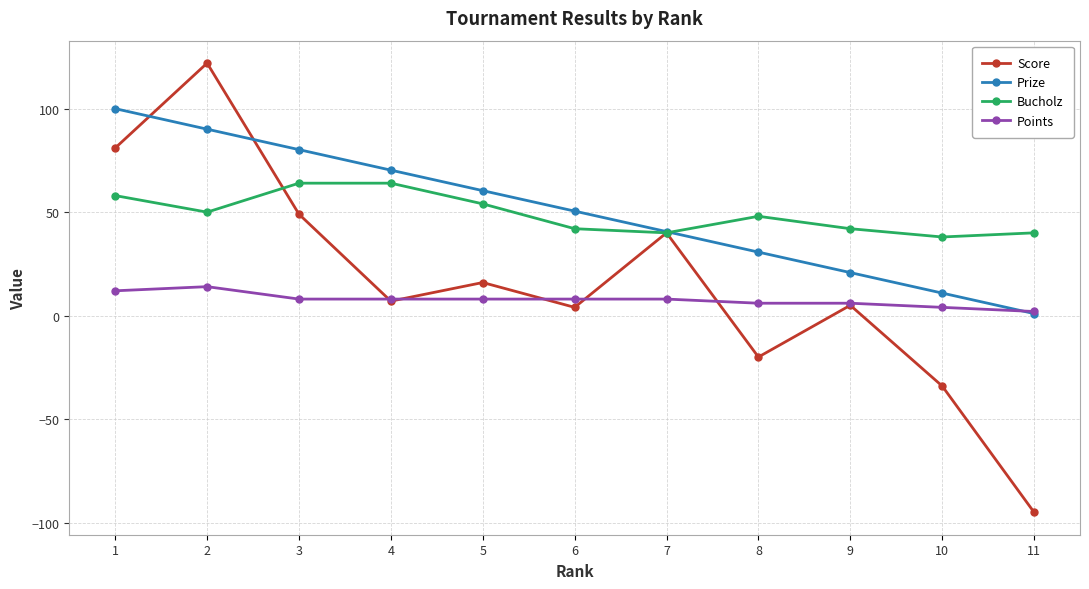

Is it true that Prize equals 149.8 at 2?

False